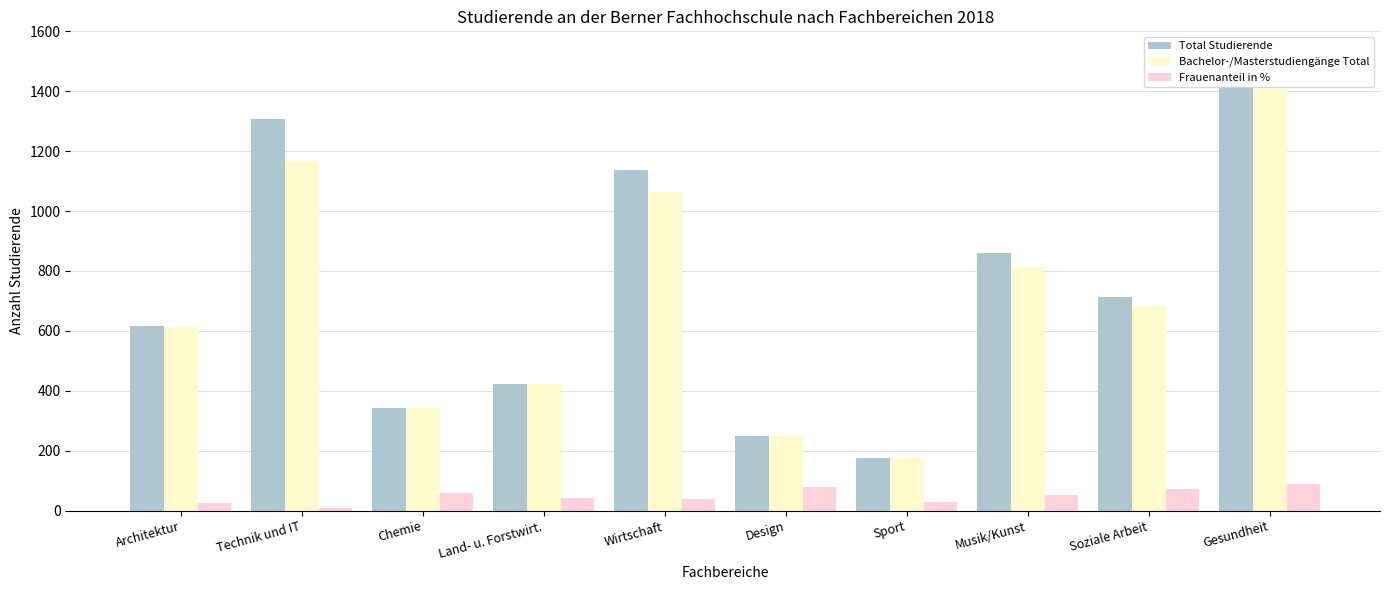

Are the bars grouped side by side (vs. stacked)?

Yes